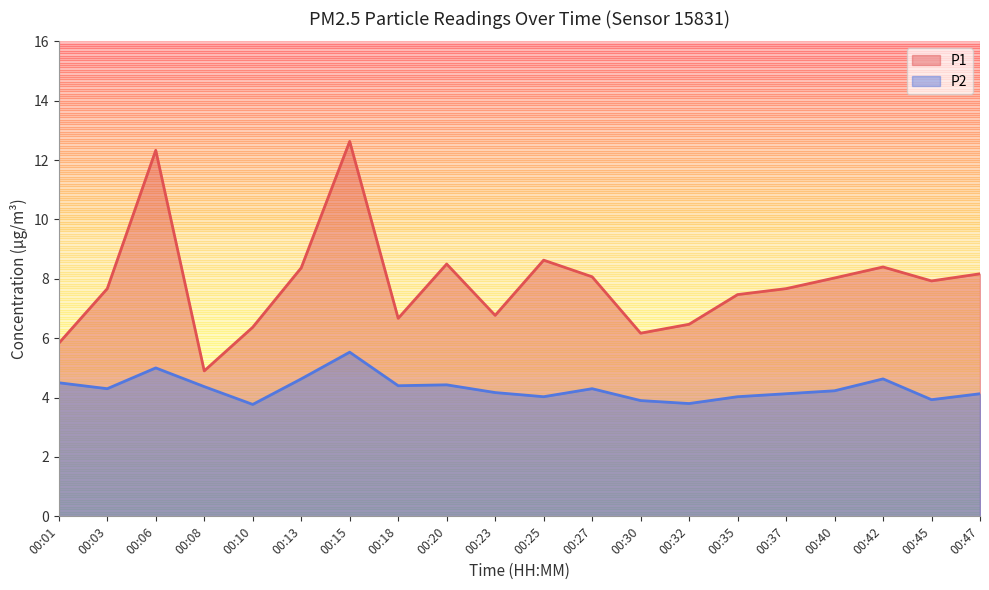

True or false: P1 and P2 intersect in this chart.

False